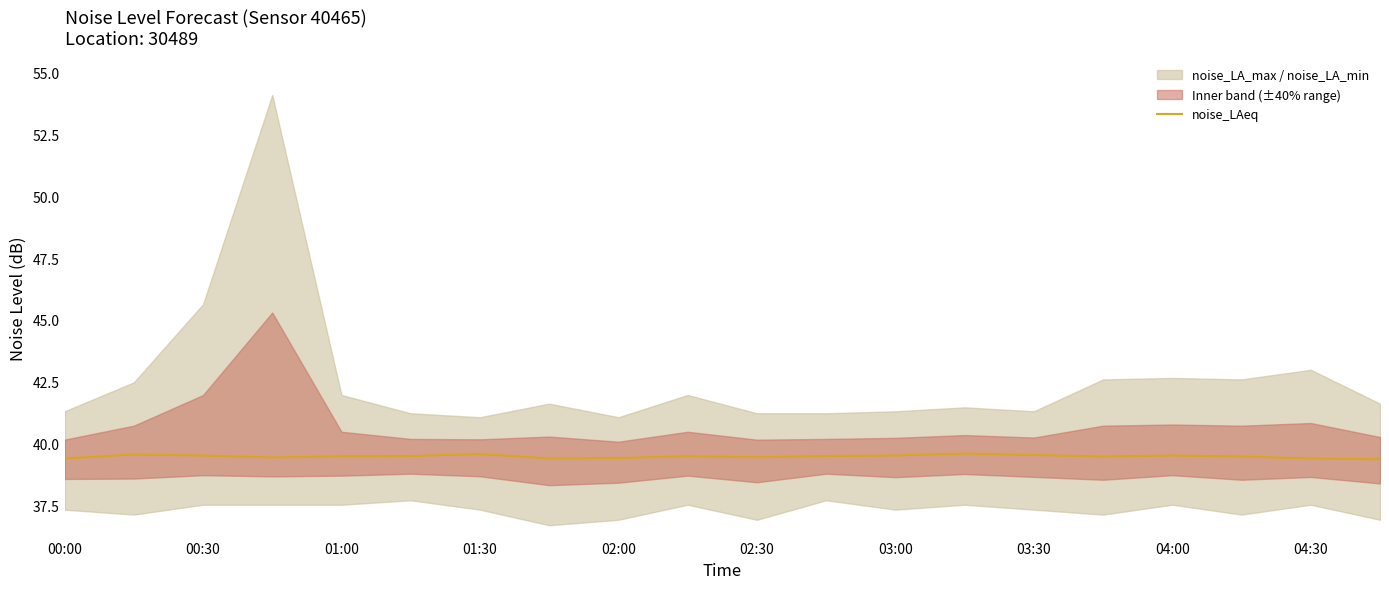

How many lines are shown in the chart?

1